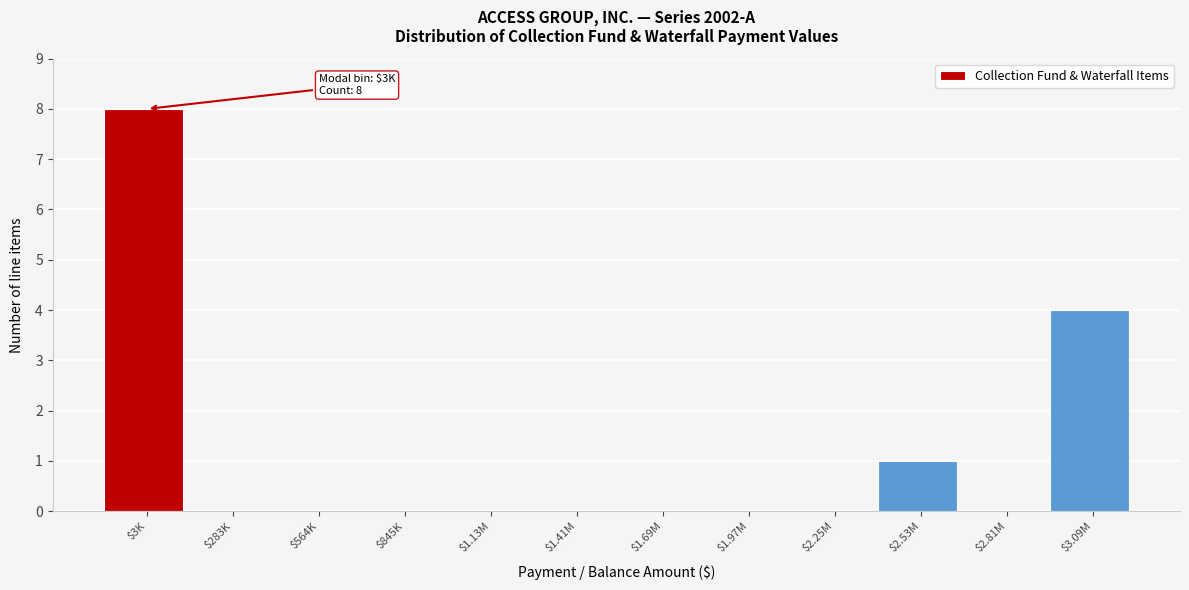

What is the greatest value displayed?

8